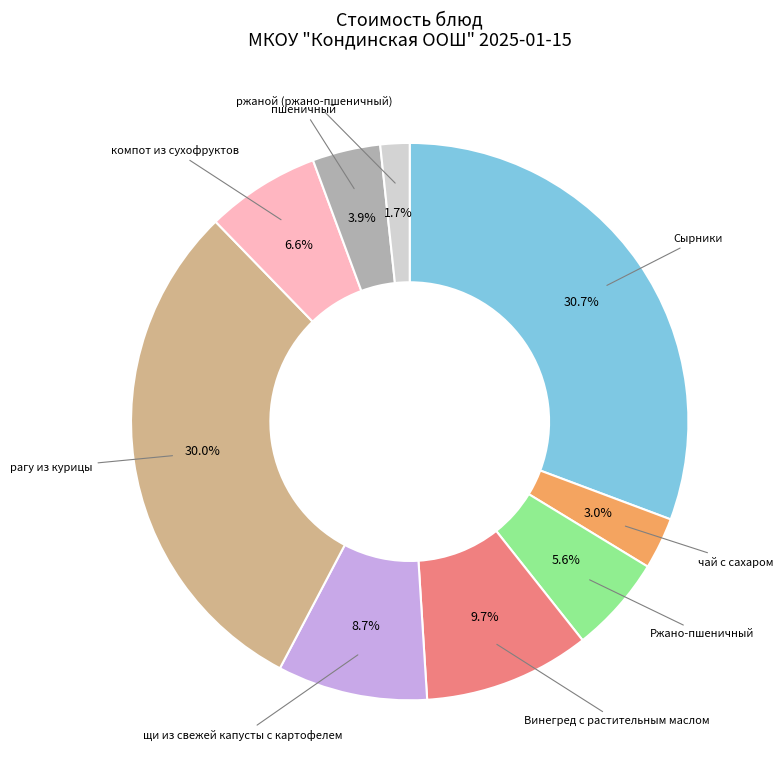

Is there a majority slice in this chart?

No